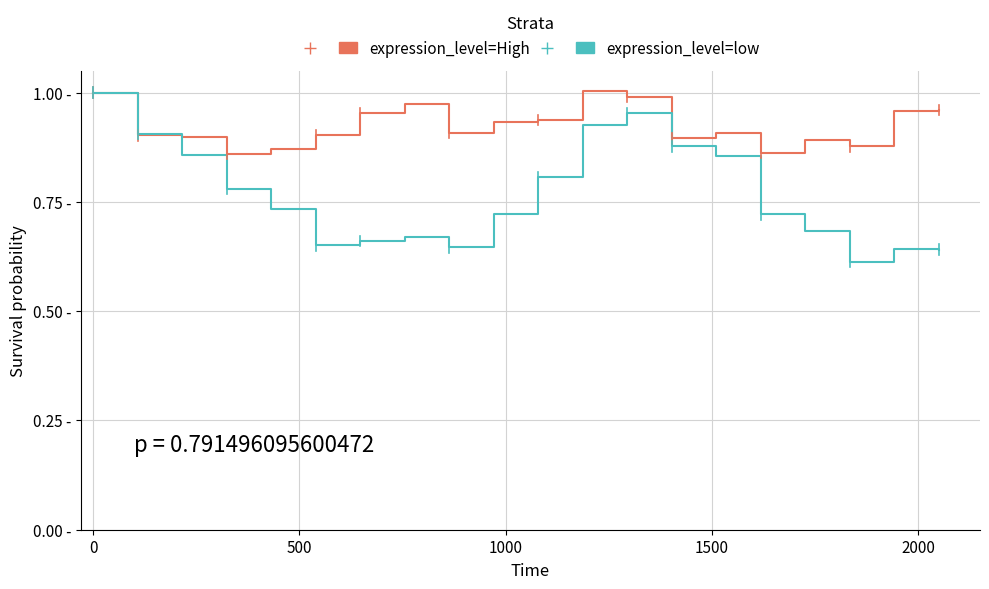

Is this an area chart (filled region under the line)?

No